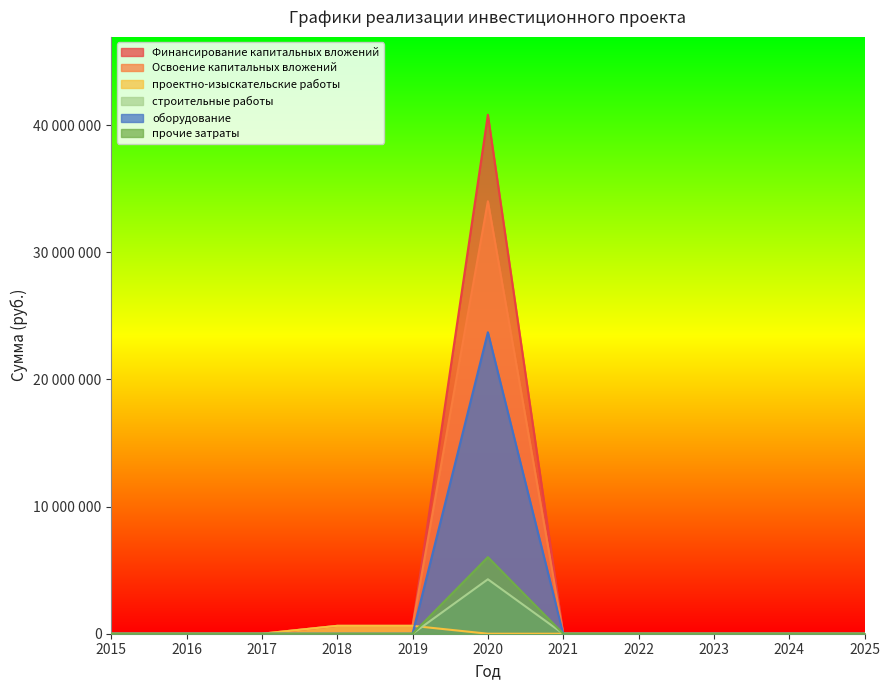

How many data points in проектно-изыскательские работы are above 0?

2